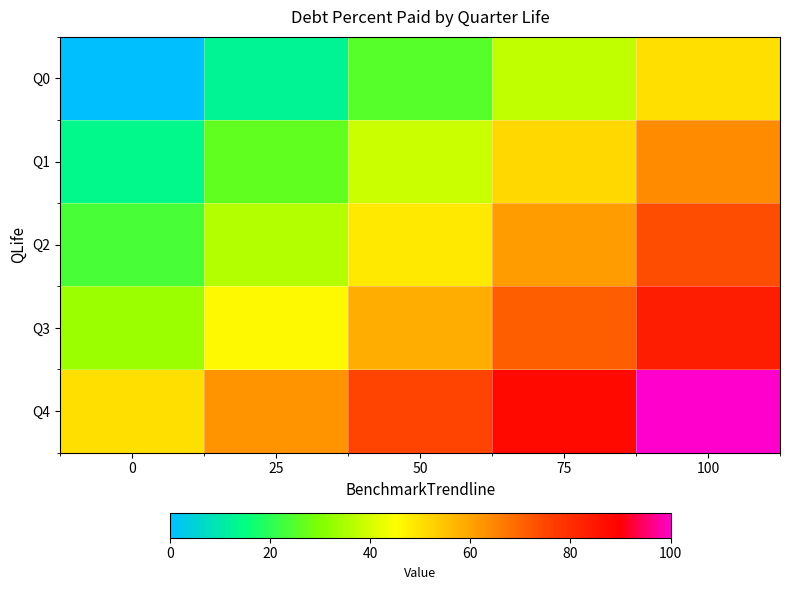

Which has a higher value, 100 or 25?

100